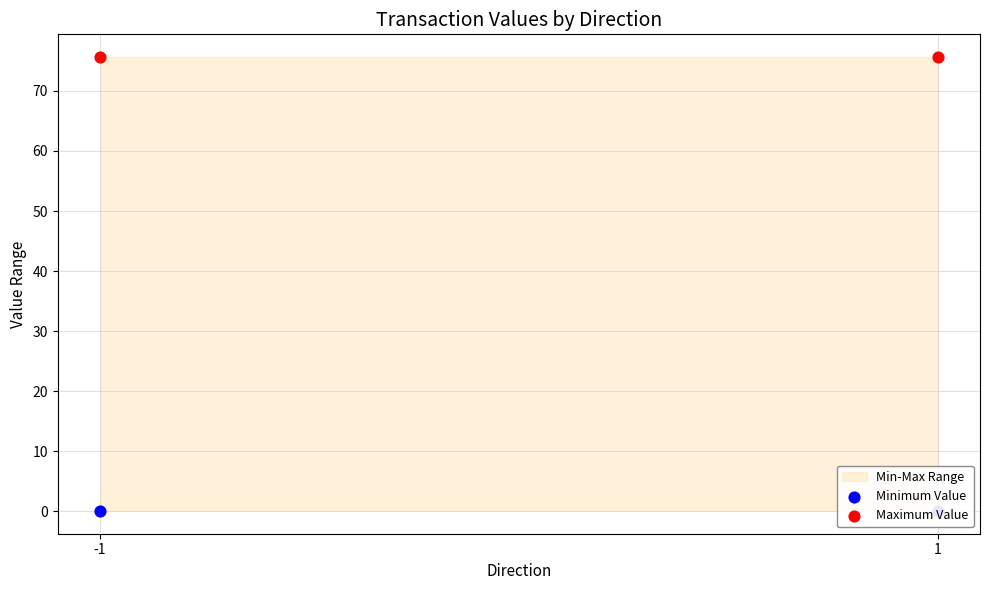

Is the value of Maximum Value at 1 greater than the value of Minimum Value at 1?

Yes